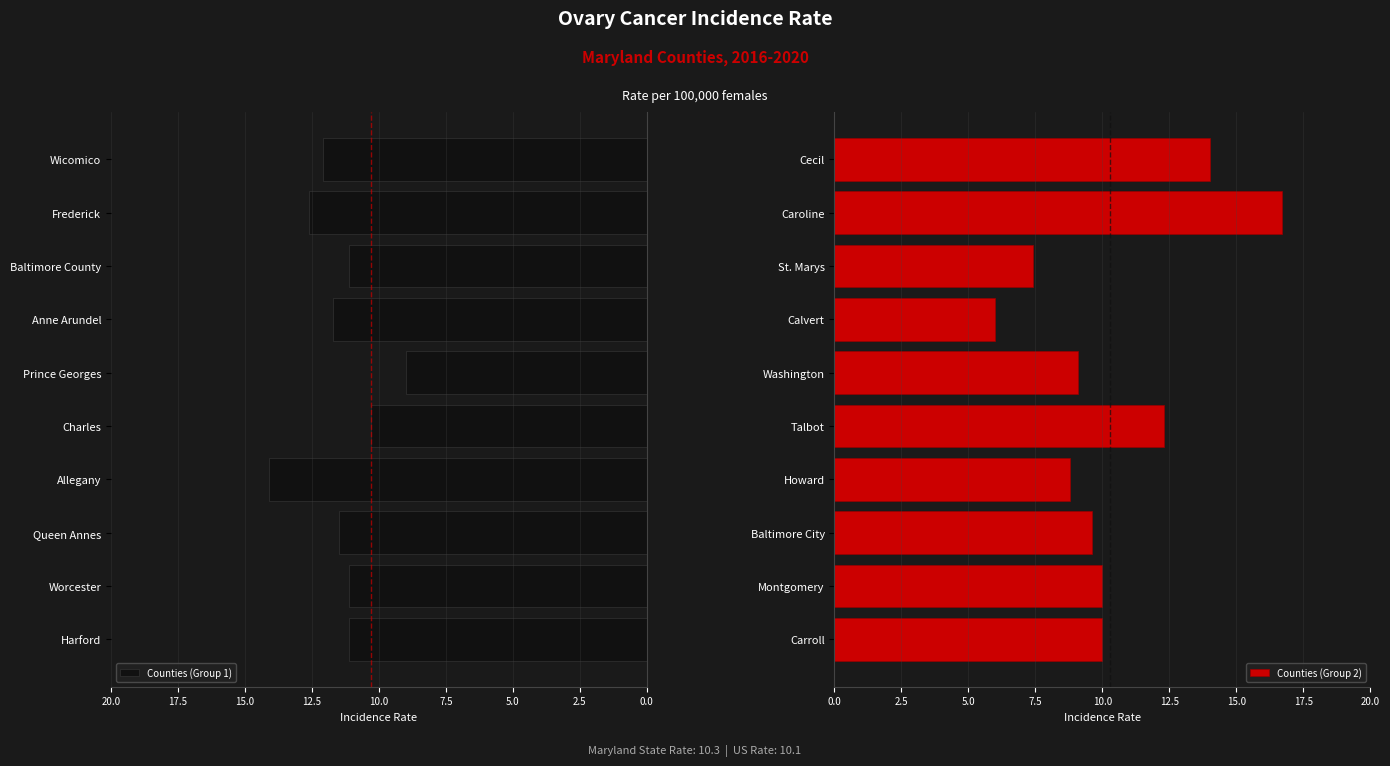

True or false: Counties (Group 1) has a value of 6.8 at Allegany.

False